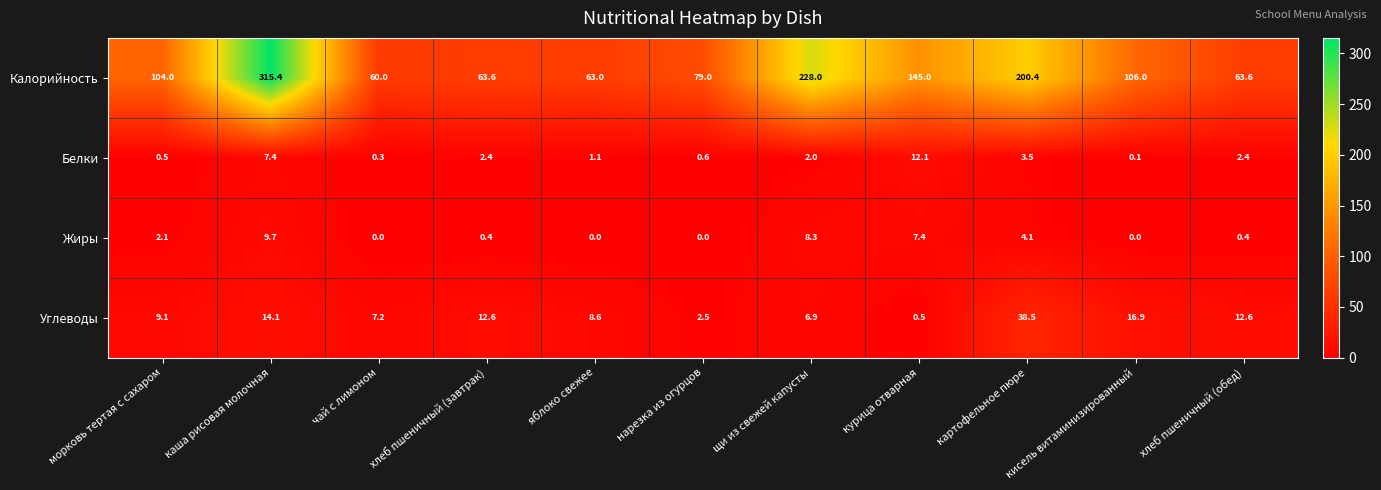

How many positive values does the Жиры series have?

7